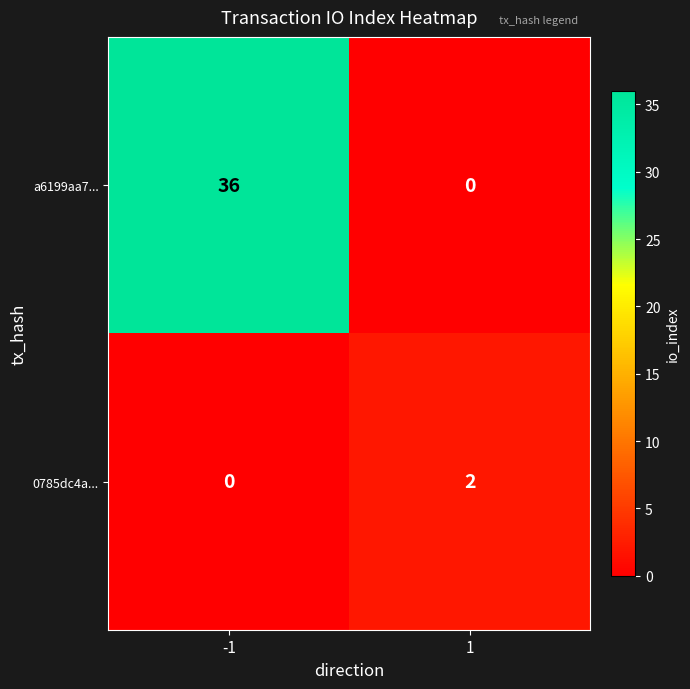

What is the difference between the a6199aa7... values at -1 and 1?

36